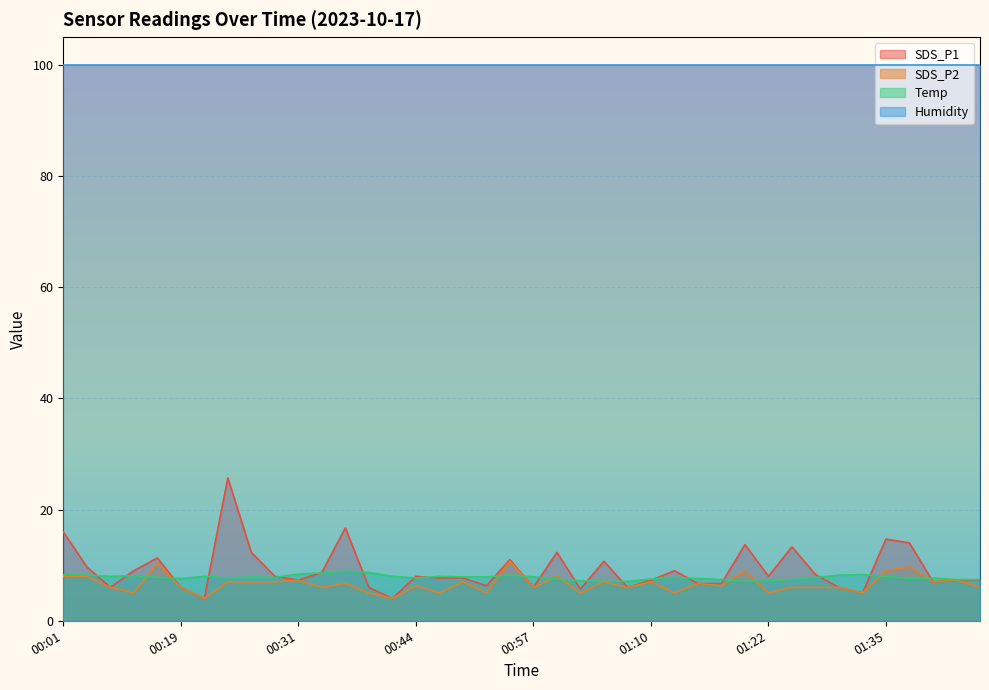

What position from the left is 00:19?

6